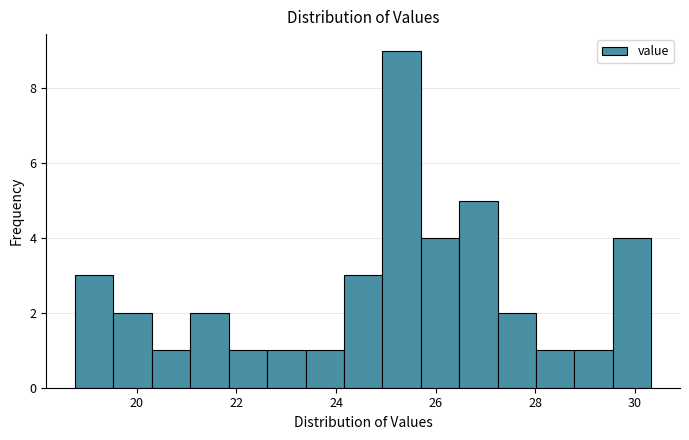

Read against the x-axis, roughly where is the centre of the tallest bar?

25.4